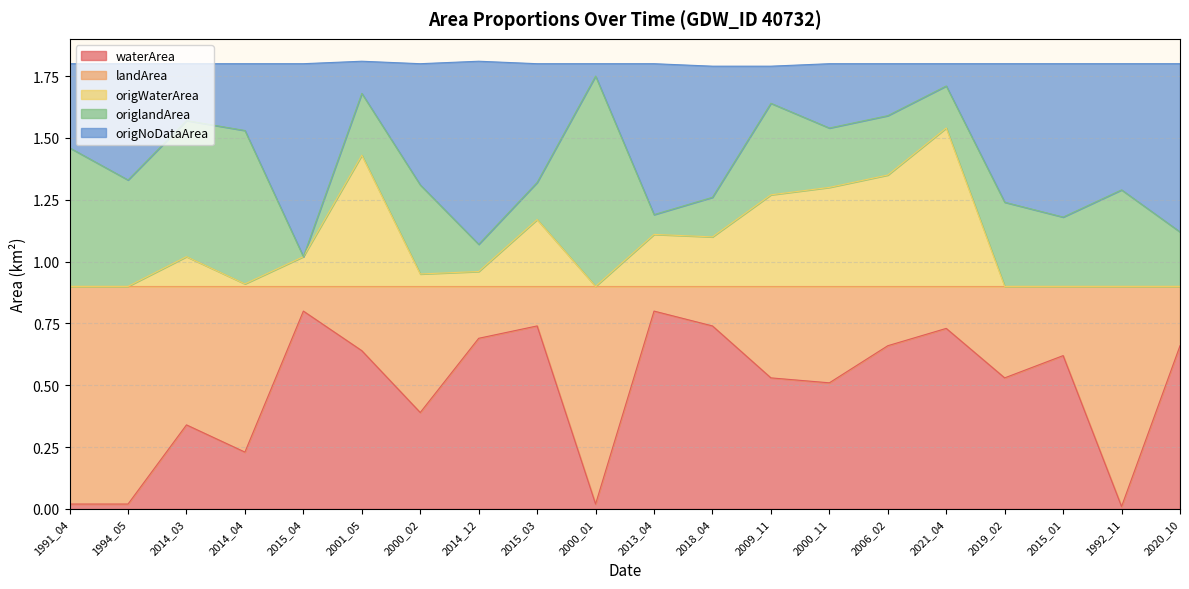

What is the label of the 16th point from the left?

2021_04